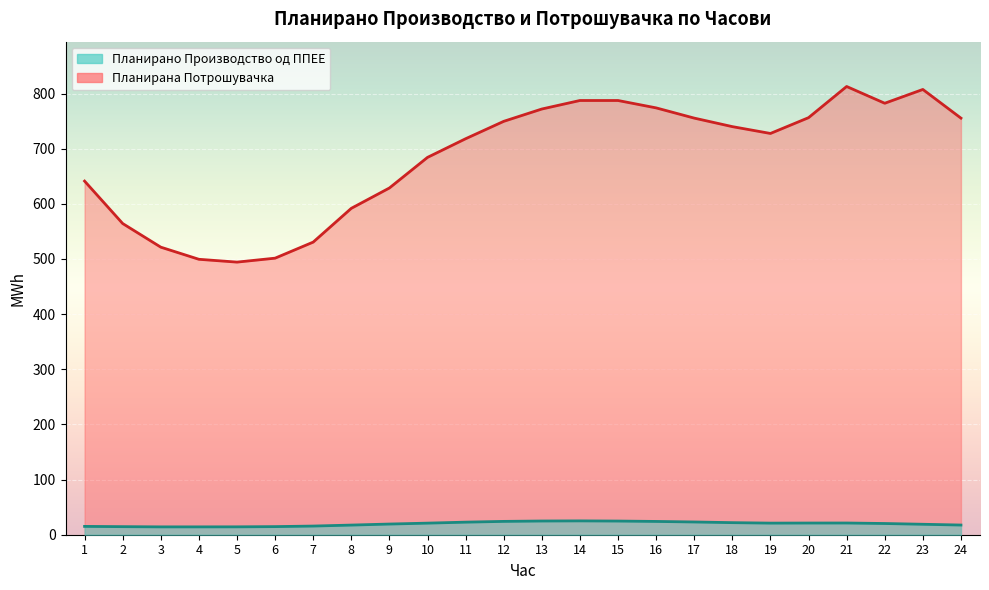

What are all the series names shown in the legend?

Планирано Производство од ППЕЕ, Планирана Потрошувачка